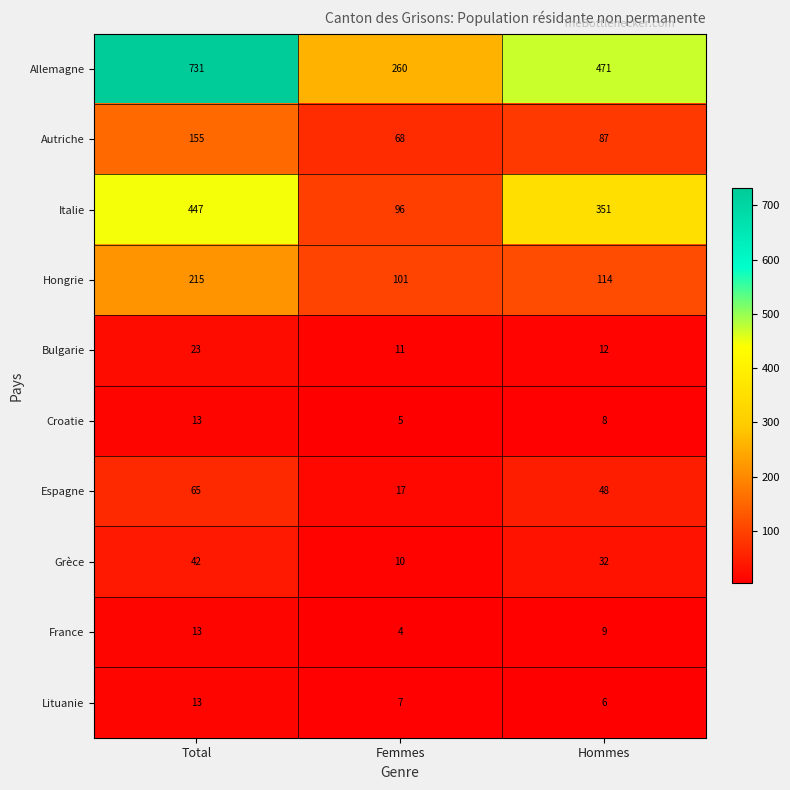

At which label does France first exceed 9?

Total